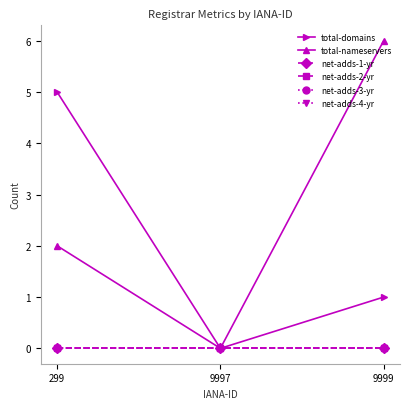

Reading left to right, transcribe all the data shown in this chart.

total-domains: 5	0	1
total-nameservers: 2	0	6
net-adds-1-yr: 0	0	0
net-adds-2-yr: 0	0	0
net-adds-3-yr: 0	0	0
net-adds-4-yr: 0	0	0